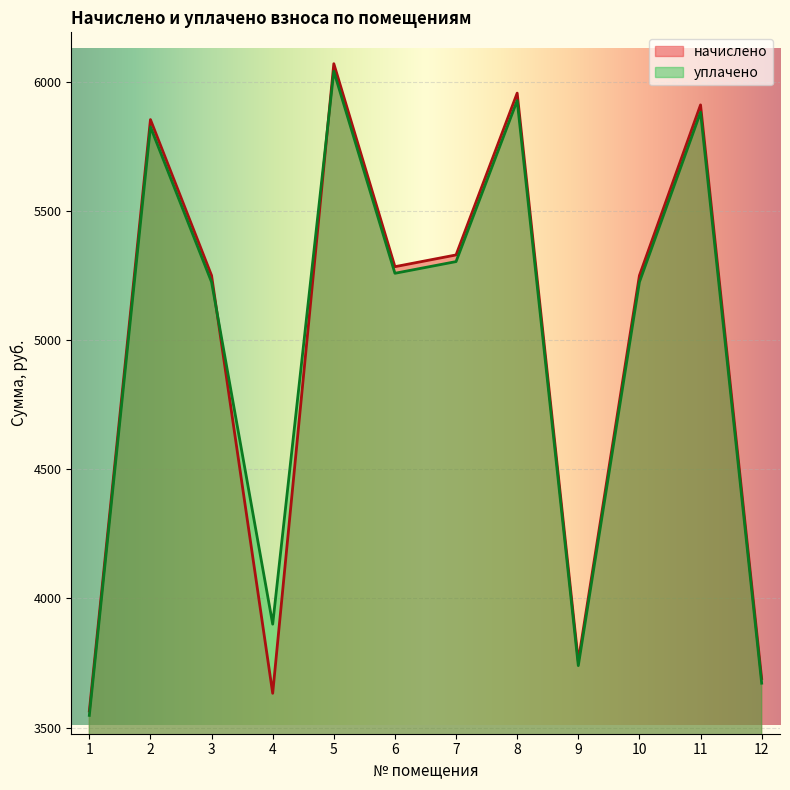

Which label corresponds to the largest value in the chart?

5